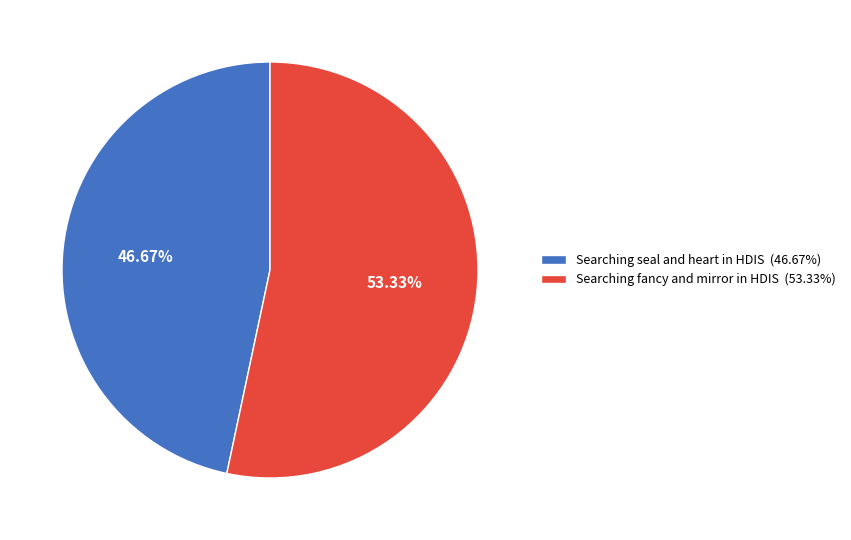

To the nearest percent, what portion does Searching seal and heart in HDIS represent?

47%